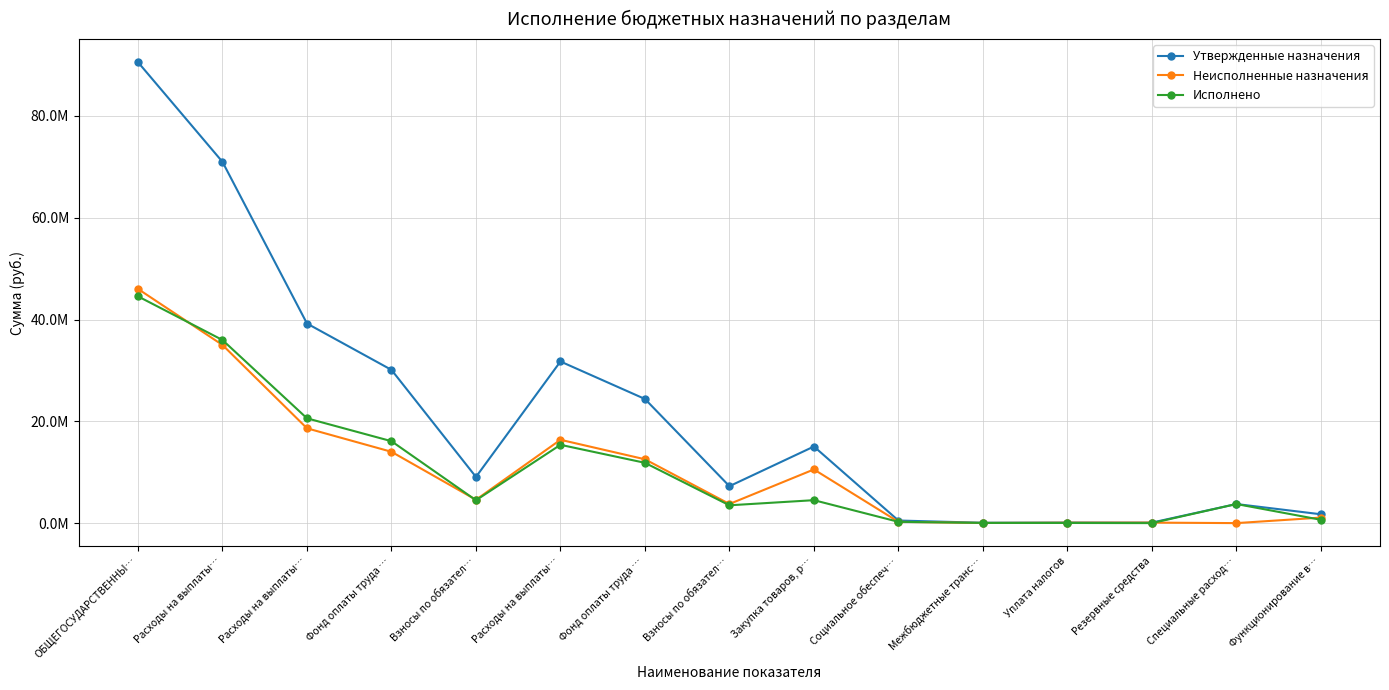

List the series in order of their peak value, highest first.

Утвержденные назначения, Неисполненные назначения, Исполнено